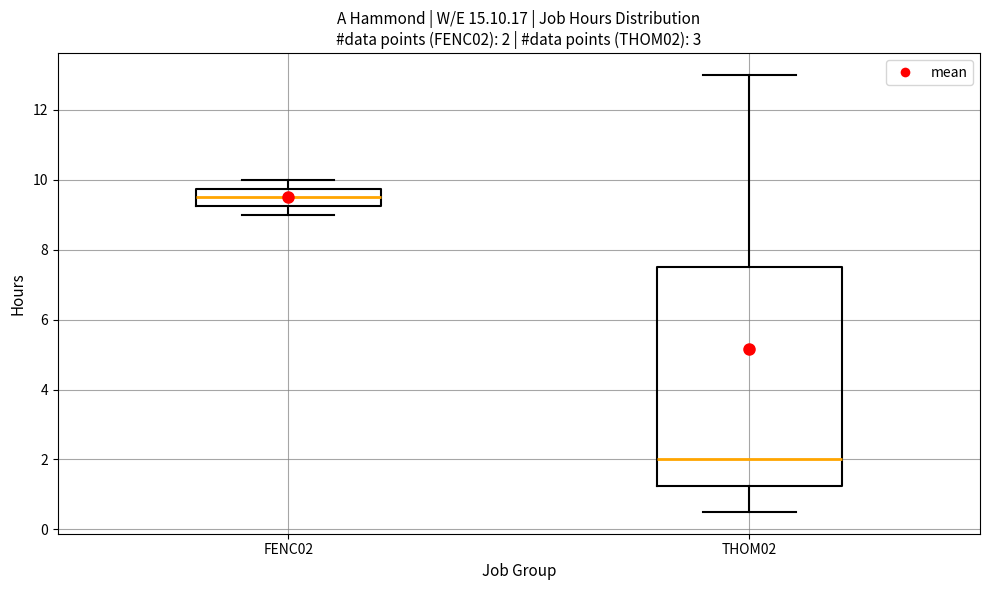

Which box's median line is the highest?

FENC02